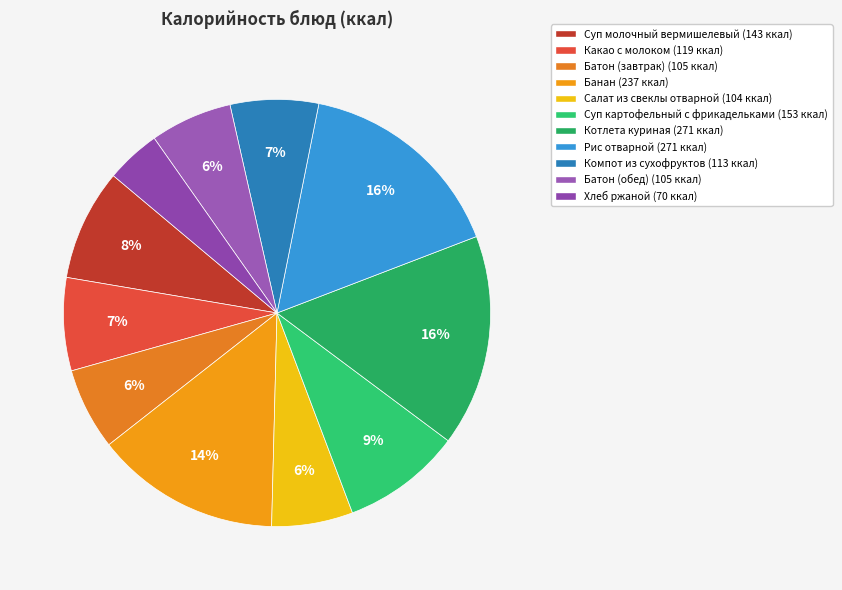

What percentage is the Салат из свеклы отварной slice, to the nearest percent?

6%